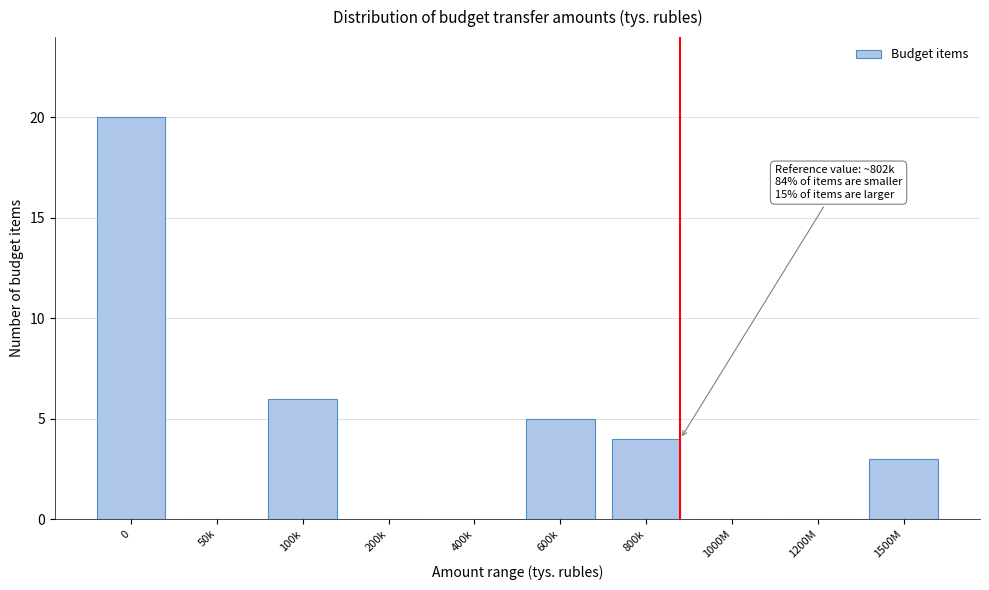

Reading left to right, extract all data points from this chart.

0=20	50k=0	100k=6	200k=0	400k=0	600k=5	800k=4	1000M=0	1200M=0	1500M=3